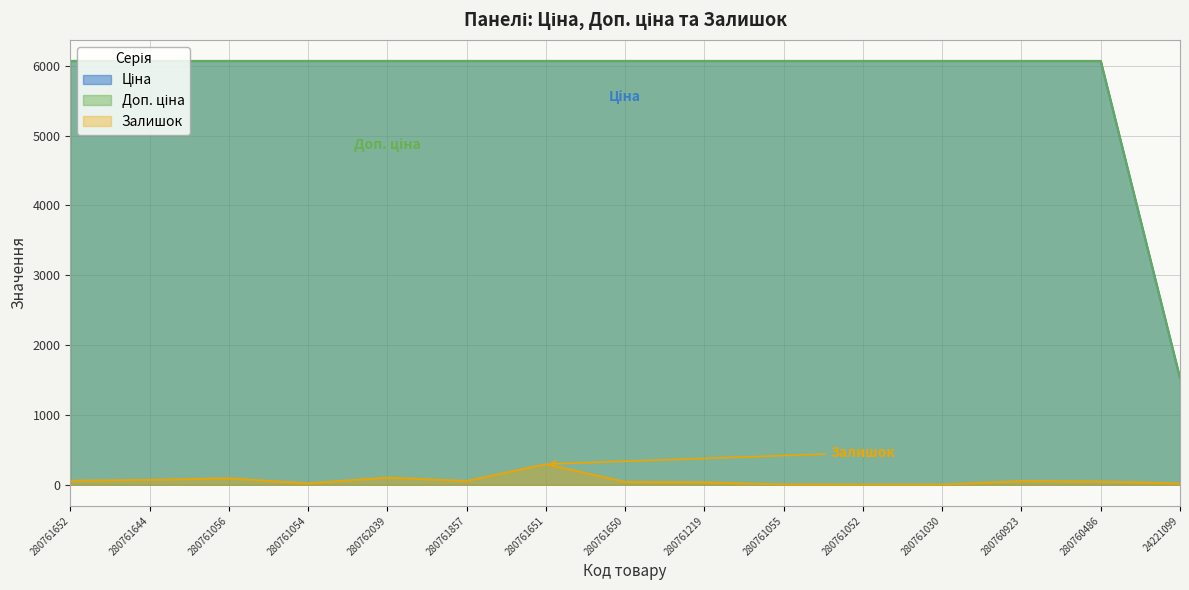

True or false: Доп. ціна and Ціна intersect in this chart.

False